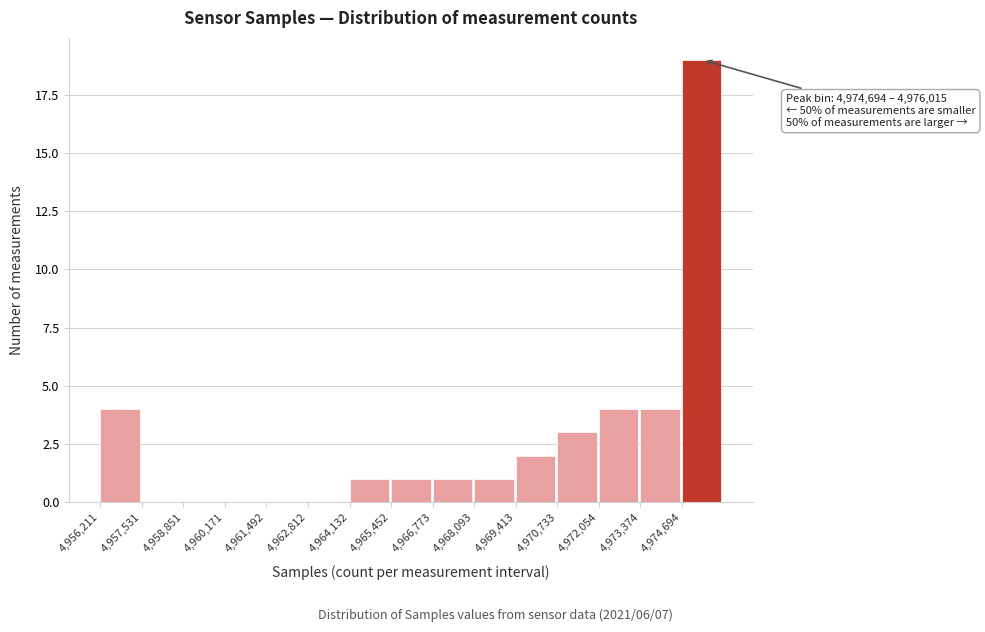

Which range on the x-axis has the tallest bar?

4974600 to 4976000